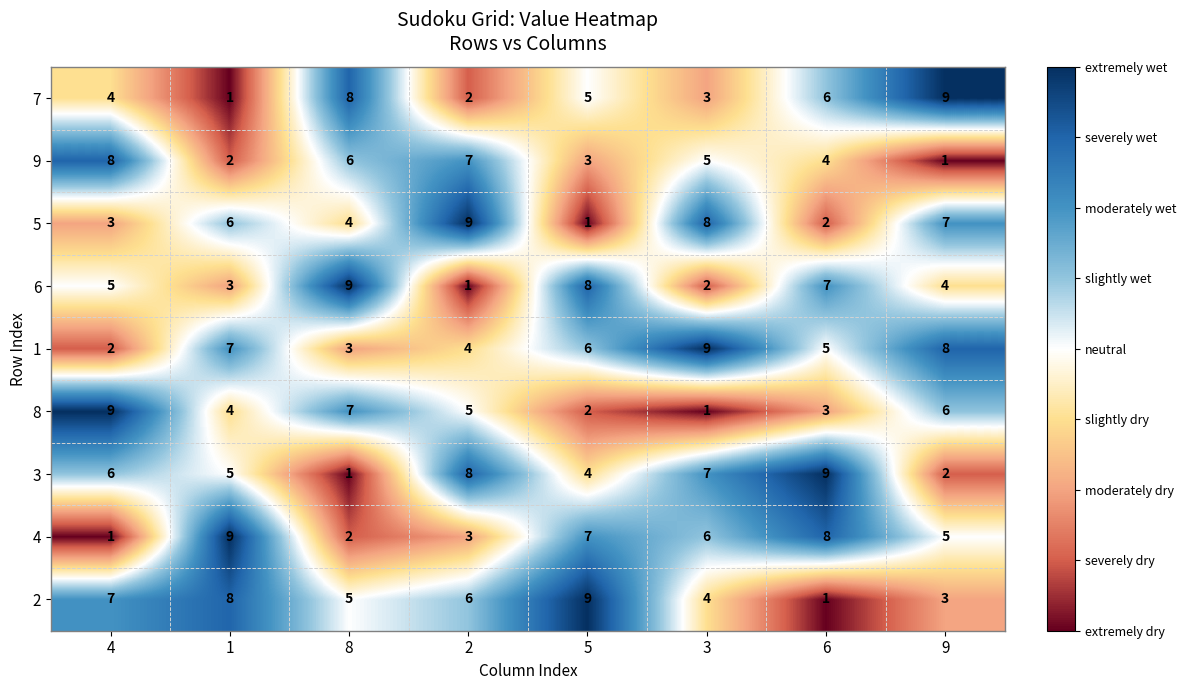

The value of 7 at 4 is 4. True or false?

True